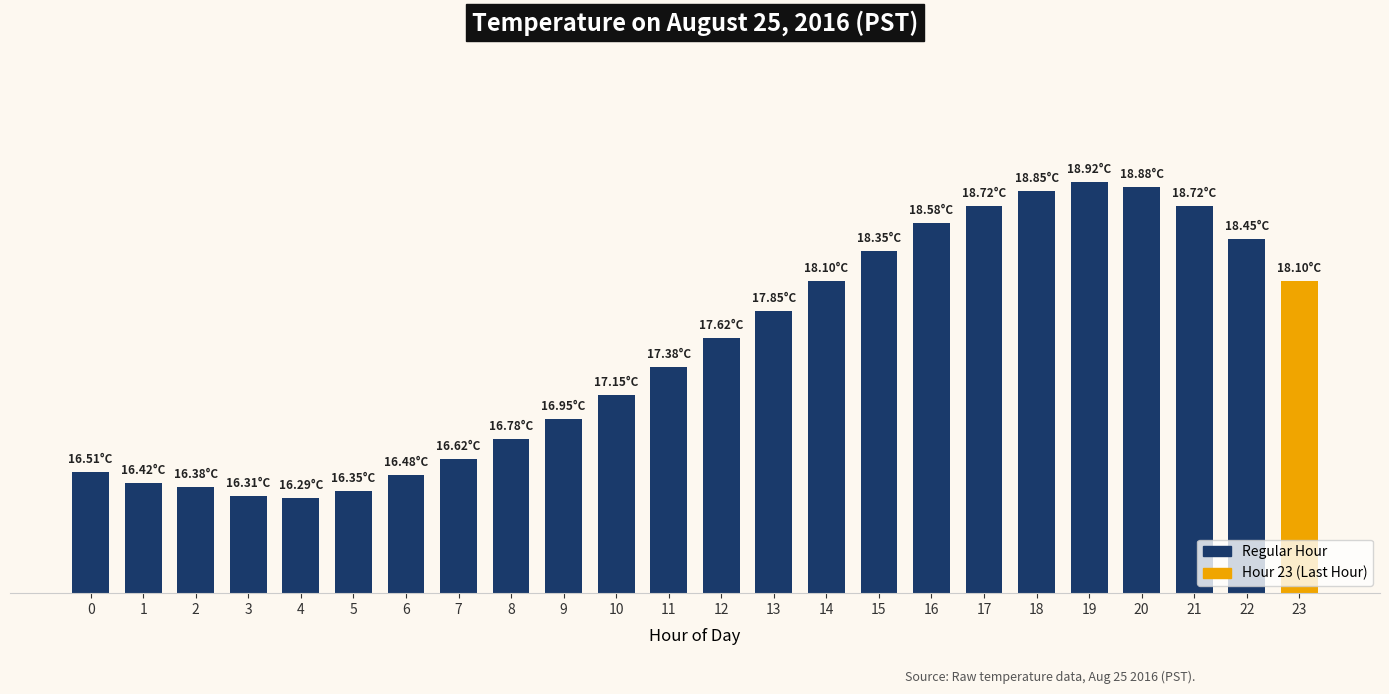

What is the maximum value shown in the chart?

18.9